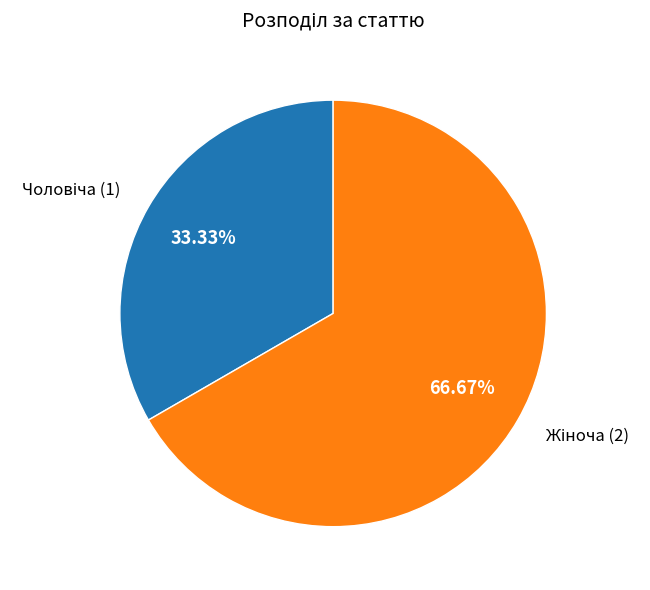

Does any single category account for the majority?

Yes